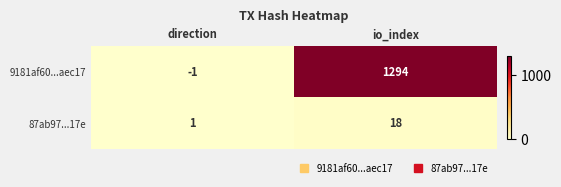

What is the sum of the 87ab97...17e values at direction and io_index?

19